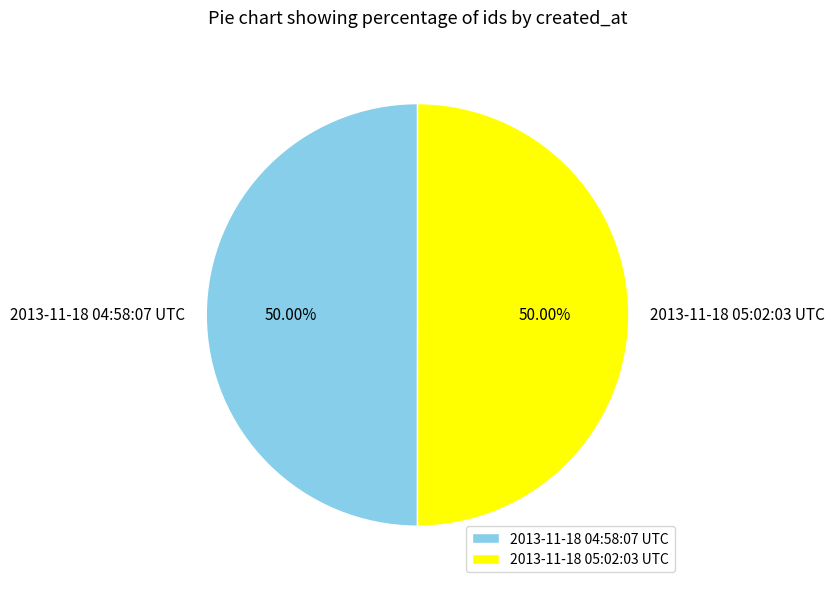

How many segments does this pie chart have?

2